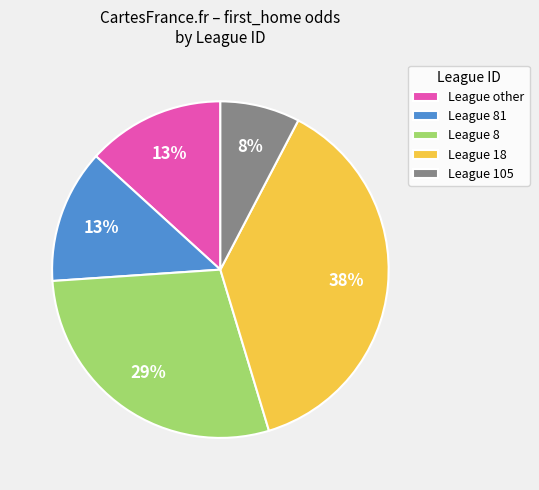

Between League 105 and League 18, which is larger?

League 18